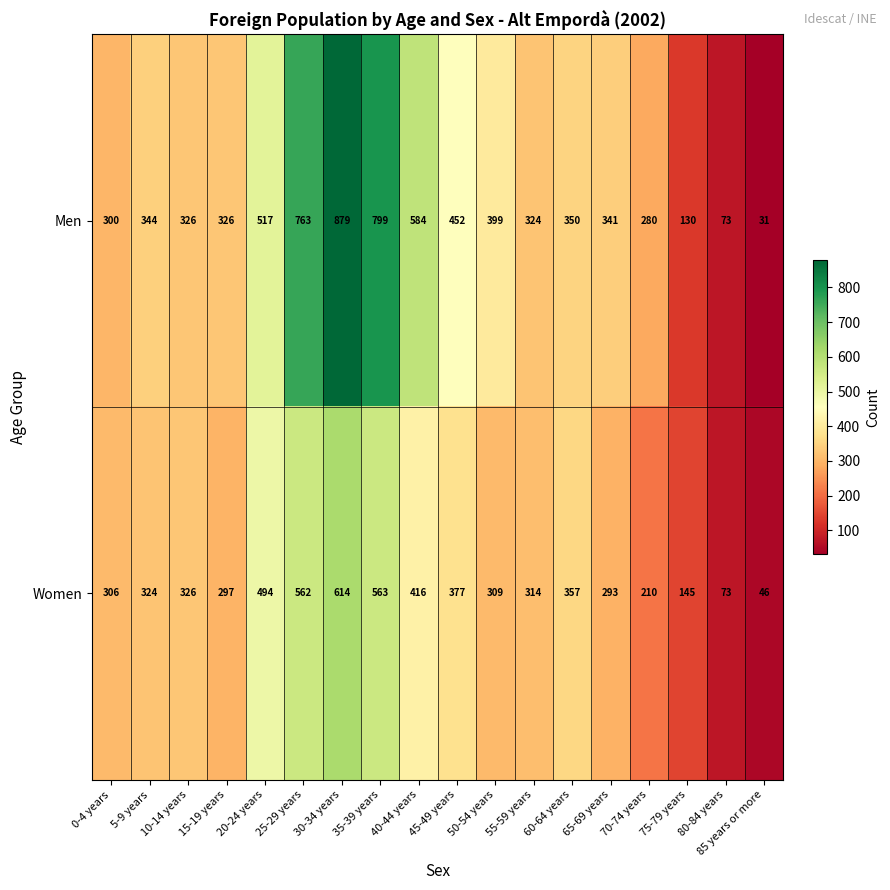

Rank the series by their average value, from highest to lowest.

Men, Women